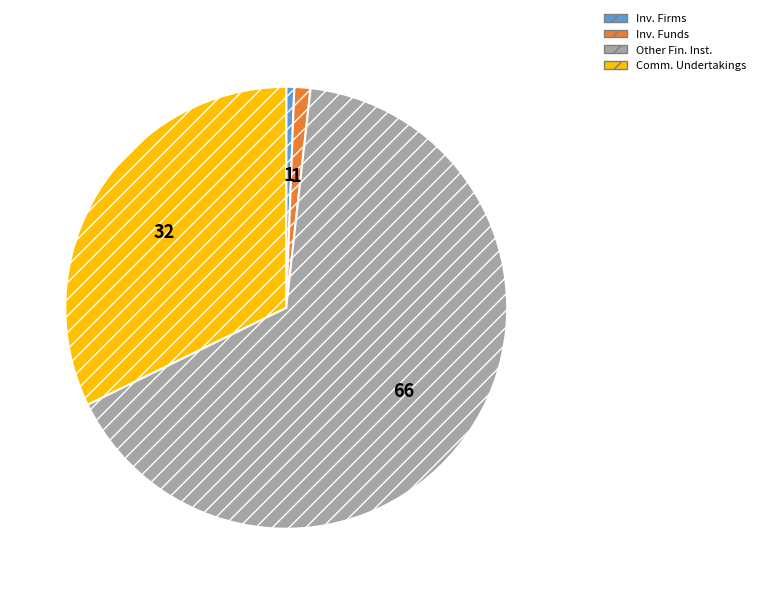

Is there a majority slice in this chart?

Yes